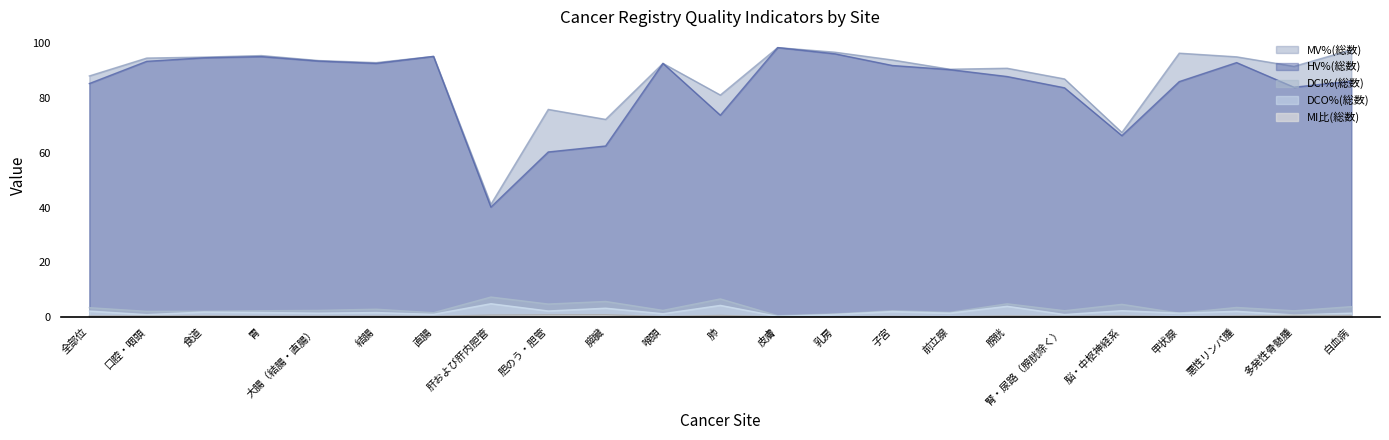

Does the chart have visible grid lines?

No